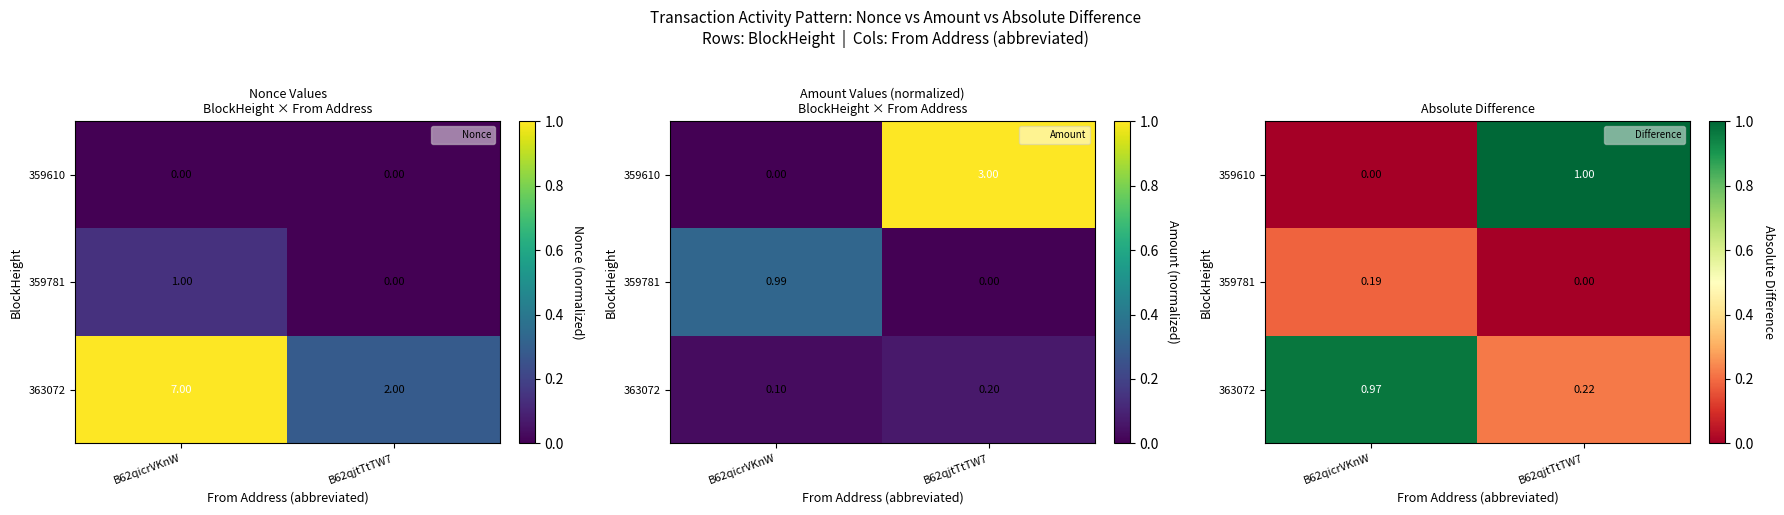

How many values in the 359781 series exceed 0?

1